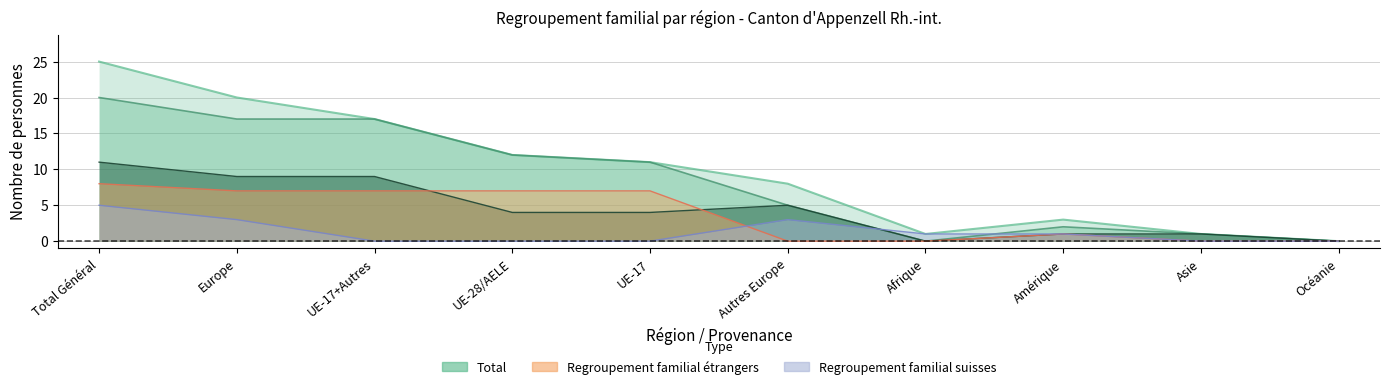

At which label does Total reach its peak?

Total Général